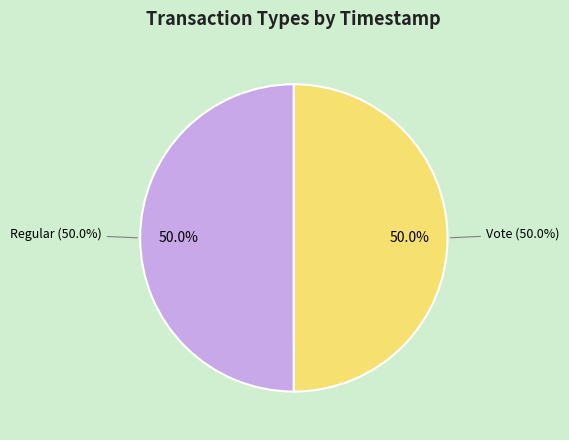

How many segments does this pie chart have?

2